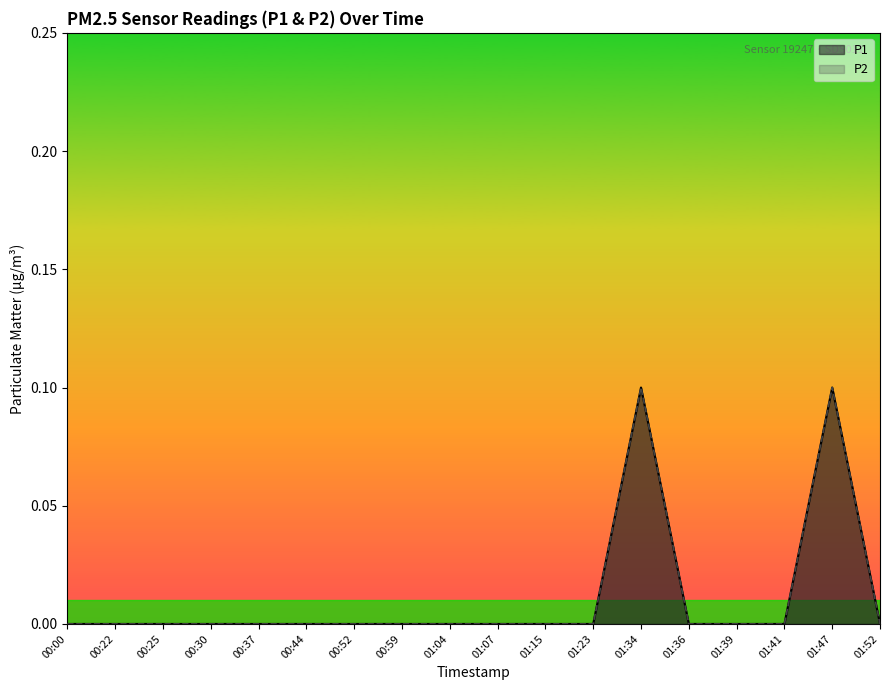

Does the chart display data point markers on the line(s)?

No